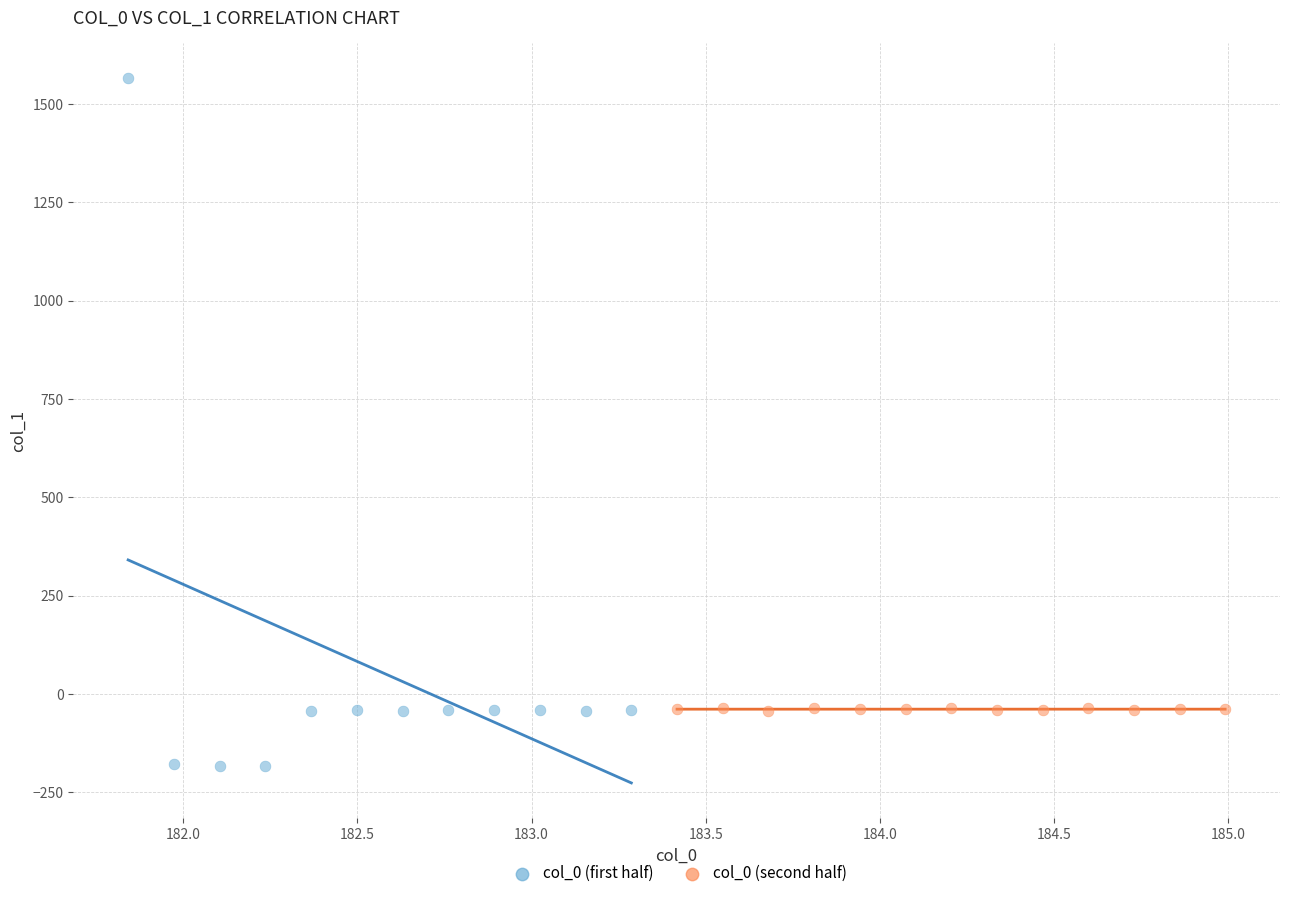

Which series has the widest spread of Y values?

col_0 (first half)